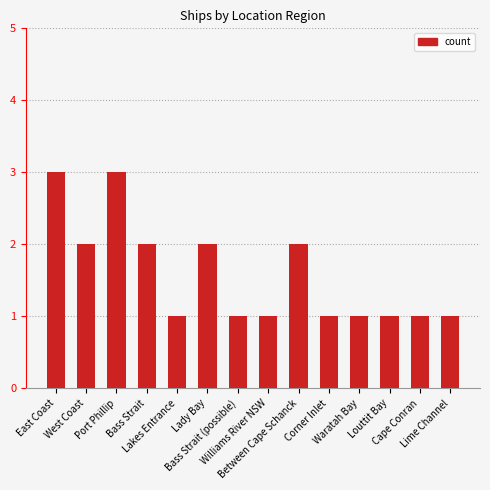

What is the maximum value shown in the chart?

3